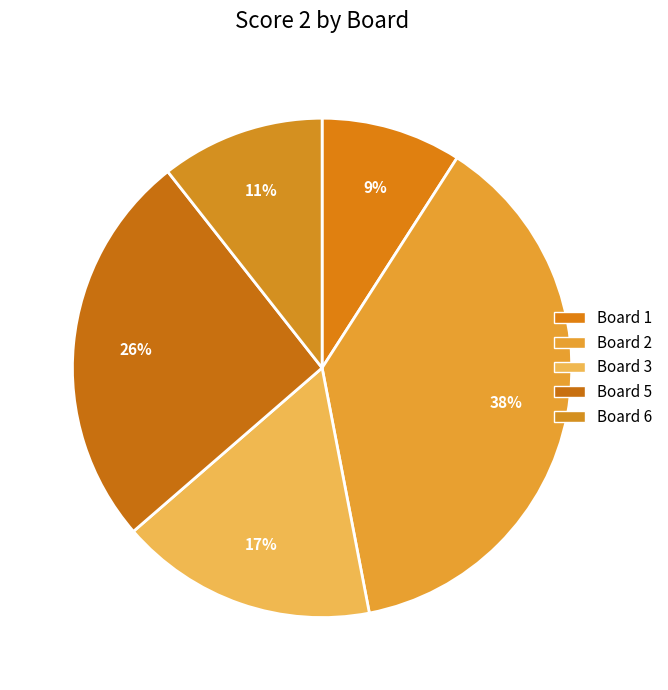

Count the number of slices in the pie.

5